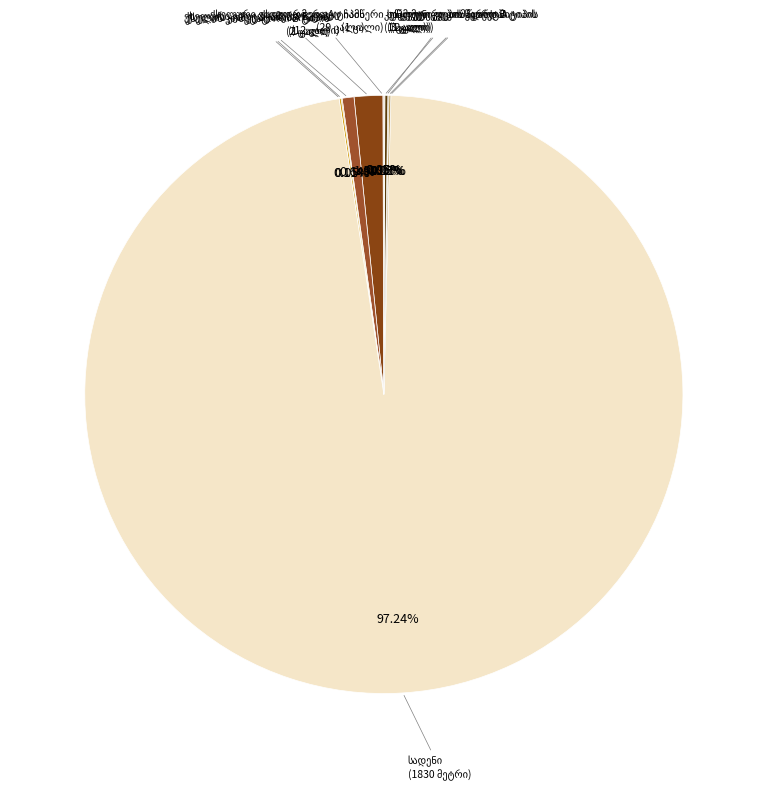

Rank the categories by value from highest to lowest.

სადენი, ქსელური ვიდეოკამერა A ტიპის, ქსელური ვიდეოკამერა B ტიპის, საკომუნიკაციო კარადა, ქსელის კომუტატორი B ტიპის, უწყვეტი კვების წყარო A ტიპის, ქსელური ვიდეო ჩამწერი, ქსელის კომუტატორი A ტიპის, უწყვეტი კვების წყარო B ტიპის, კოპმიუტერი კომპლექტში